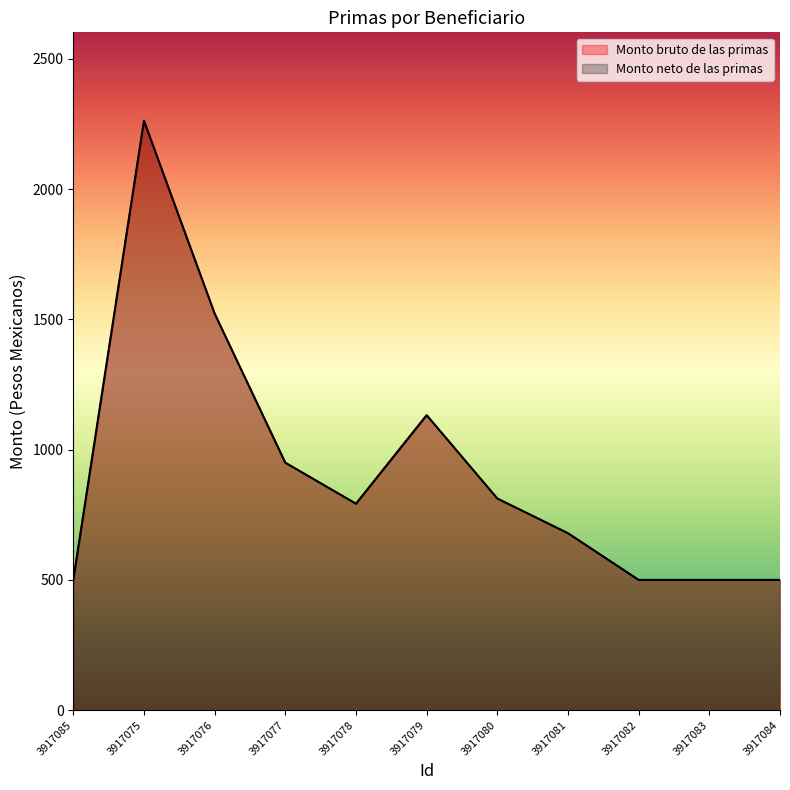

Is the value of Monto neto de las primas at 3917078 greater than the value of Monto bruto de las primas at 3917081?

Yes